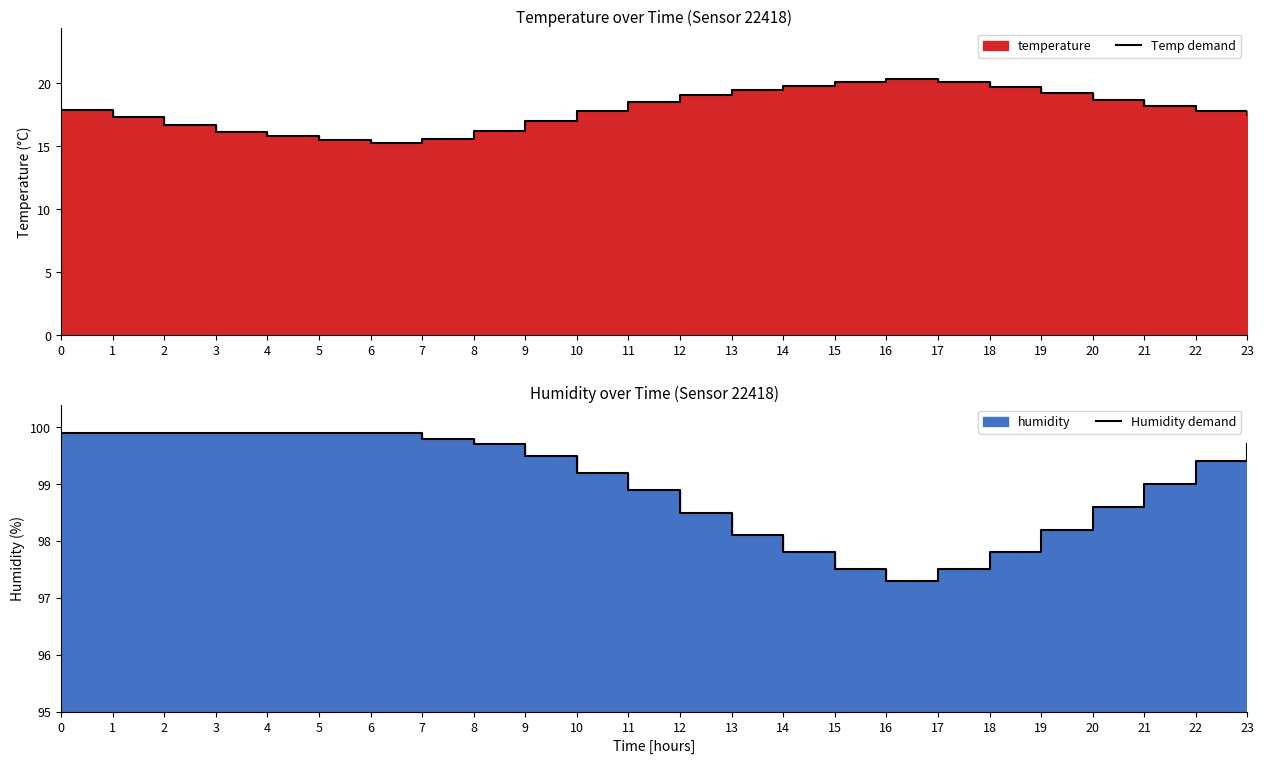

True or false: Temp demand has a value of 20.3 at 16.

True